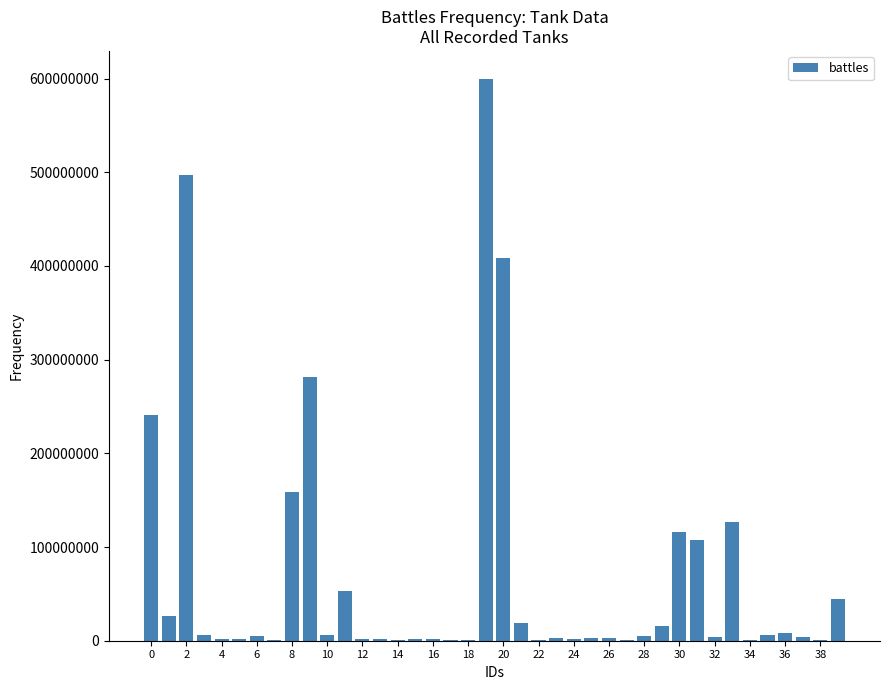

What is the sum of all values?

2766711465